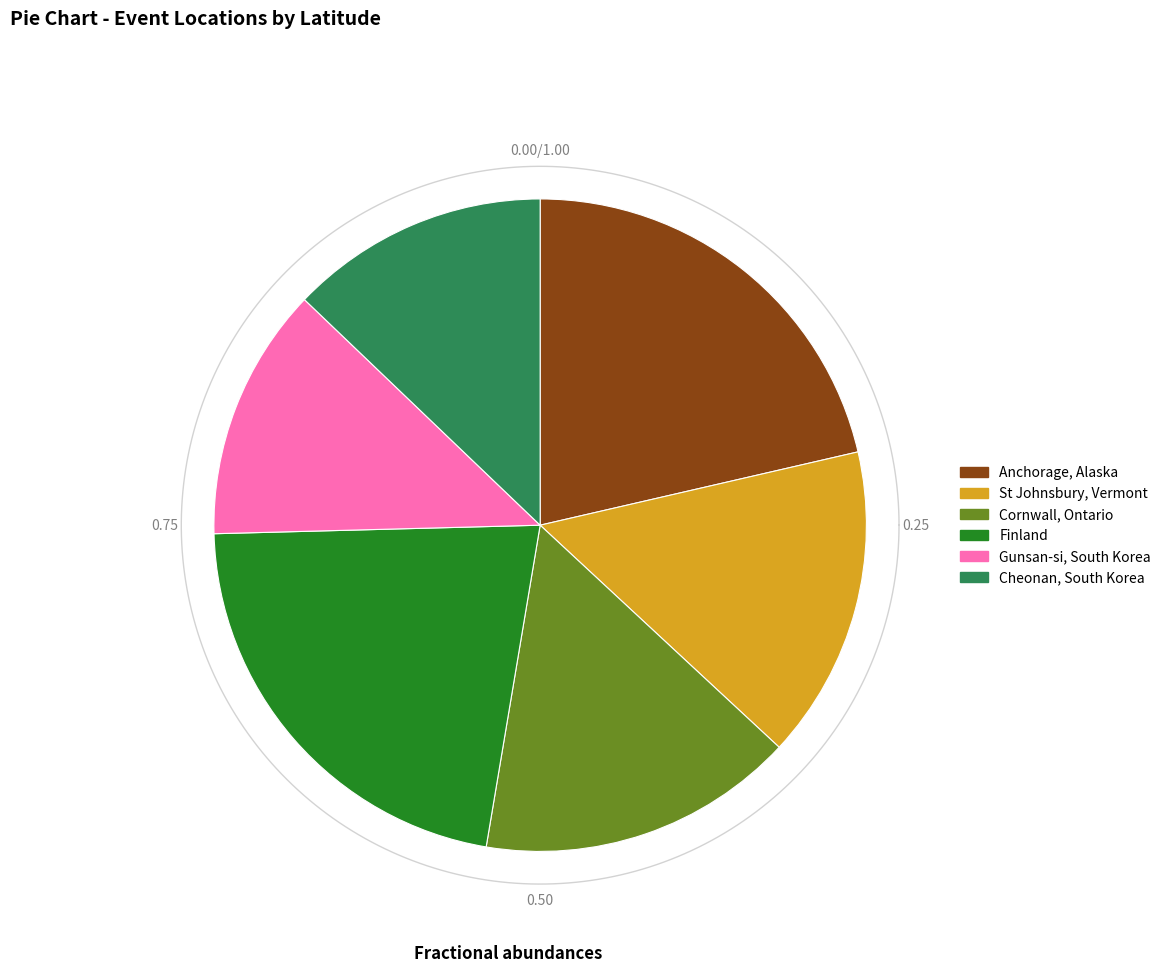

What portion of the pie excludes Gunsan-si, South Korea?

87.4%